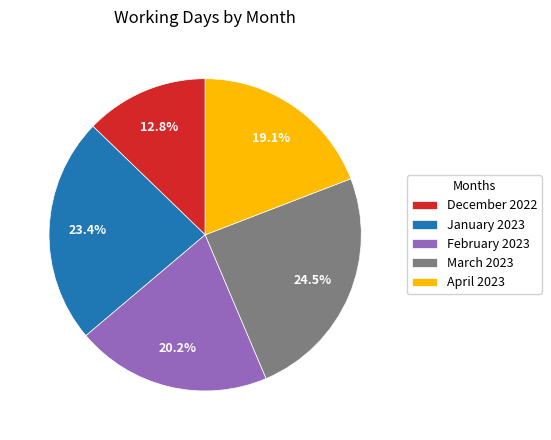

Which category has the smallest portion of the pie?

December 2022